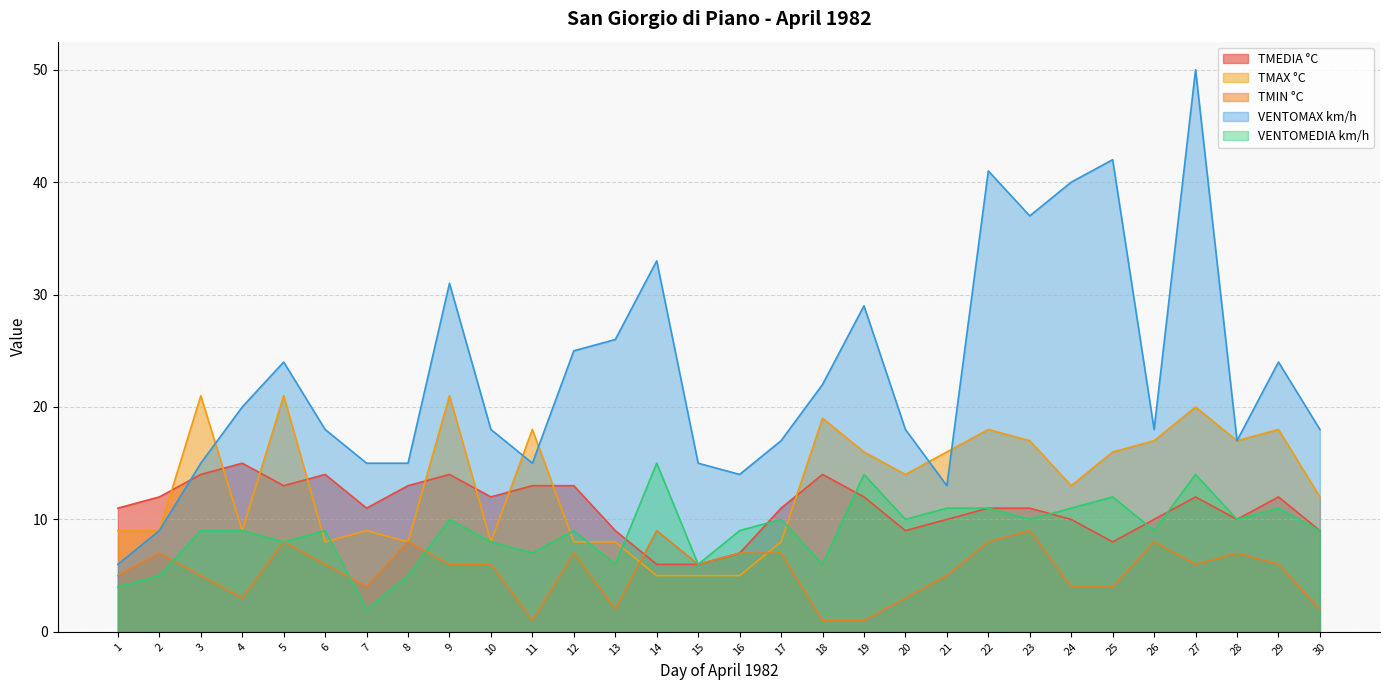

At which label does TMAX °C first exceed 14?

3